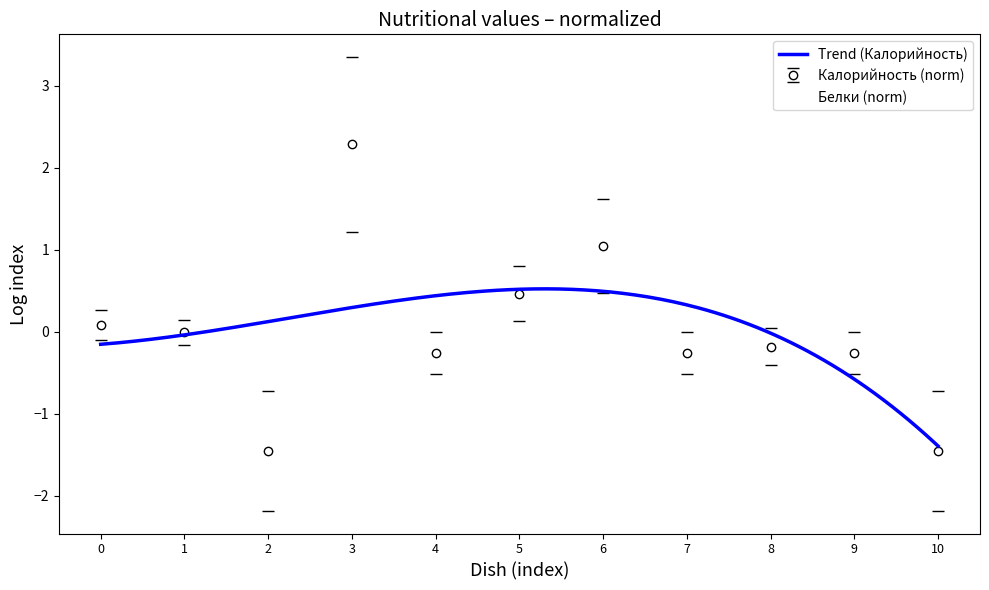

Reading left to right, list all the values displayed in this chart.

Калорийность: 0.1	-0.0	-1.5	2.3	-0.3	0.5	1.0	-0.3	-0.2	-0.3	-1.5
Белки: 0.4	-0.0	-1.0	0.4	0.4	-1.0	2.4	-0.0	-1.0	0.4	-1.0